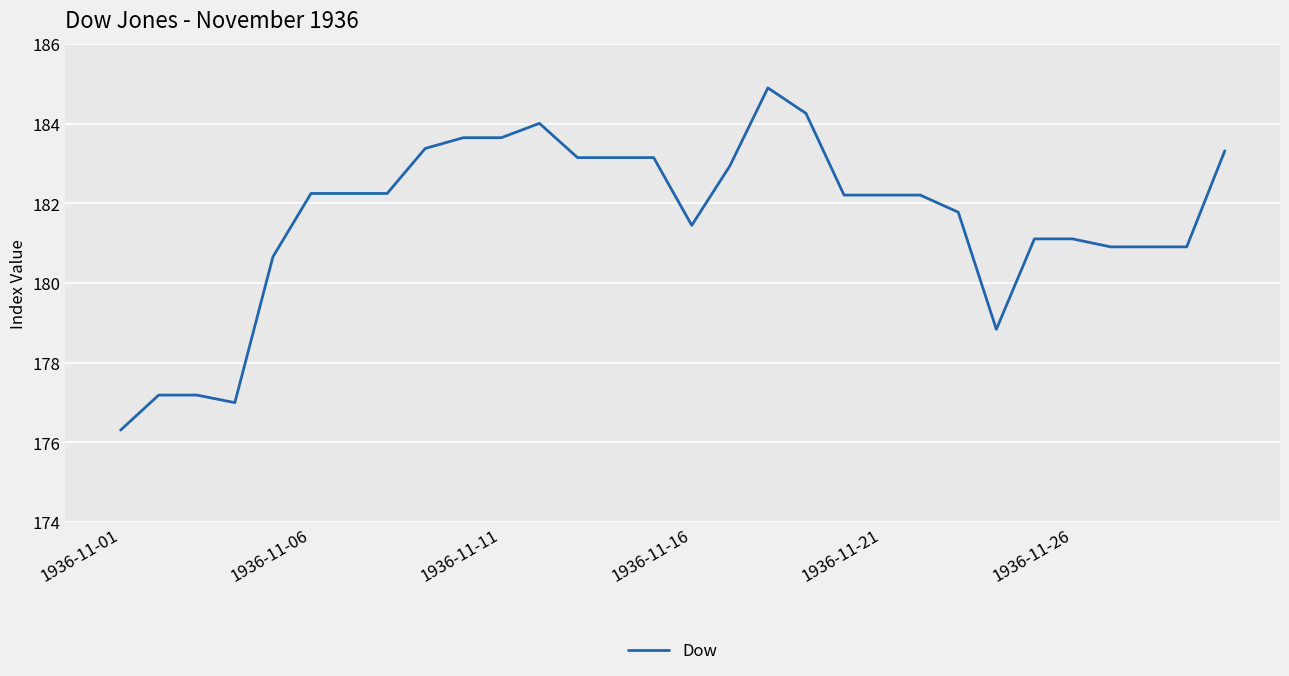

What is the maximum value shown in the chart?

184.9